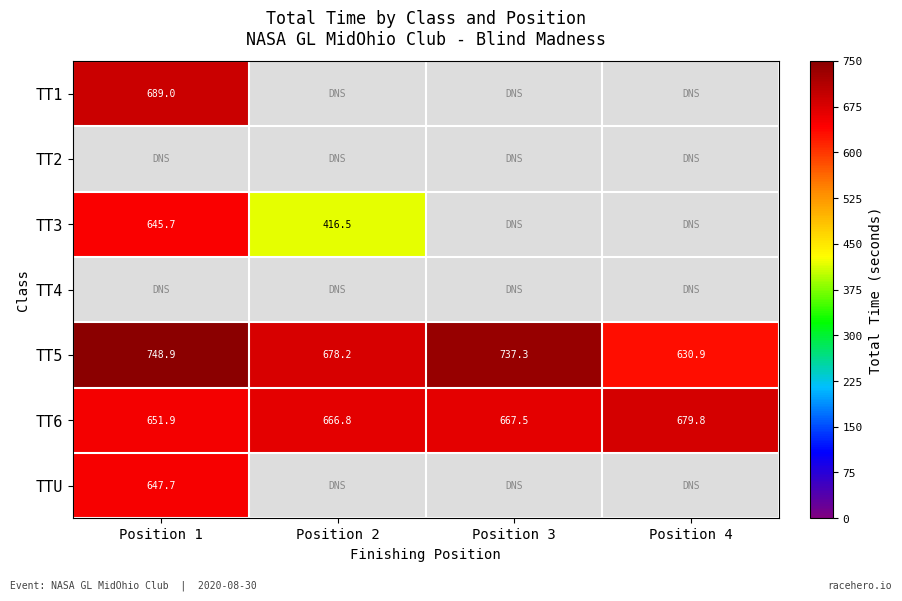

The value of TT3 at Position 2 is 416.5. True or false?

True